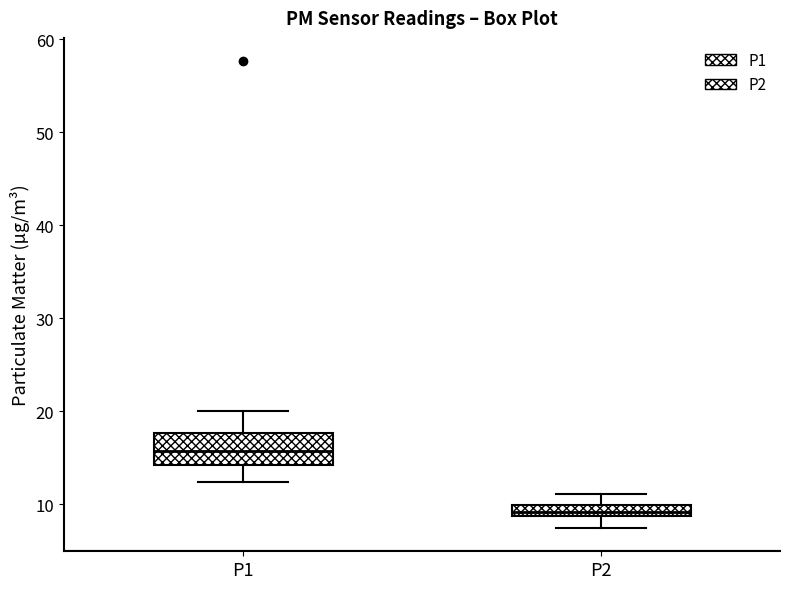

Where does the upper whisker of the box for P1 end on the y-axis? The values are not printed on the chart, so give them approximately, as read against the axis.

20